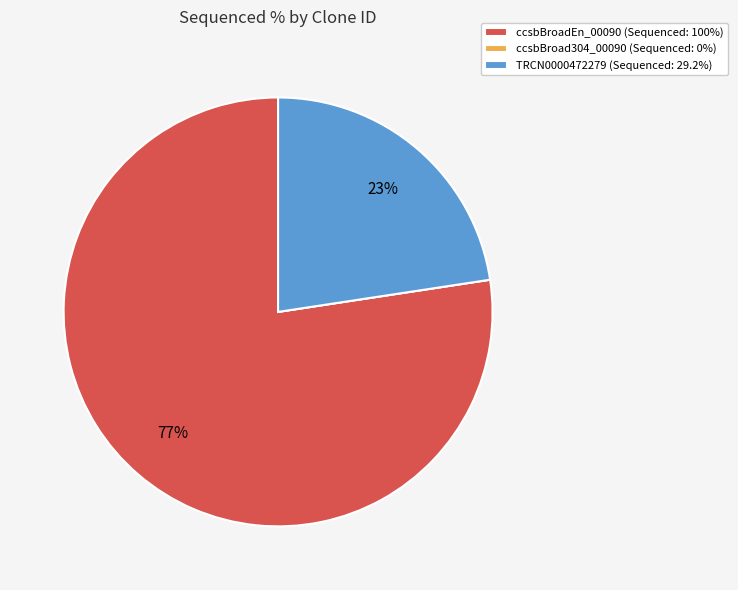

Is TRCN0000472279 the majority of the pie?

No